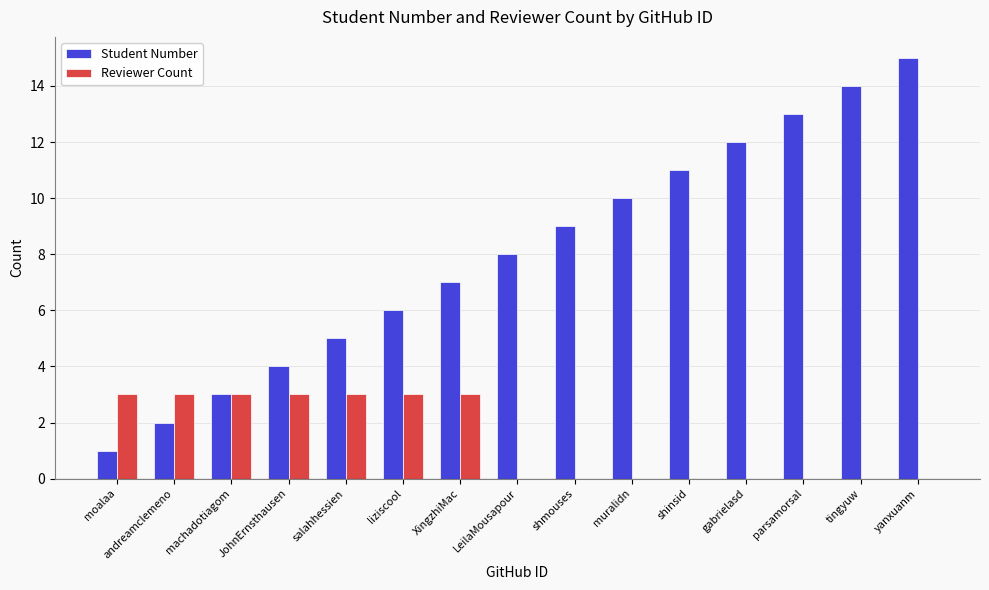

Count the number of categories in the chart.

15